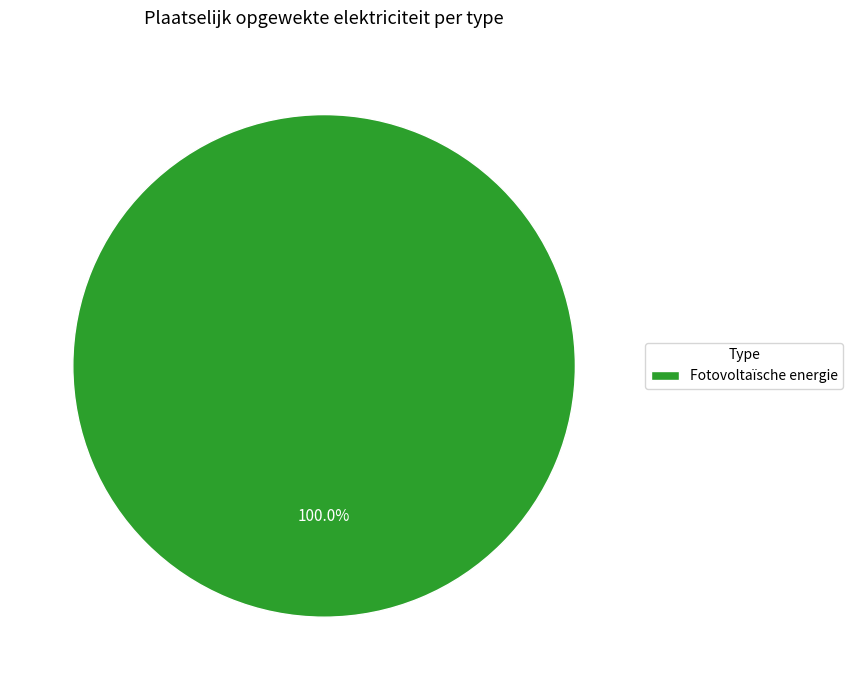

Does Fotovoltaïsche energie represent more than half of the total?

Yes